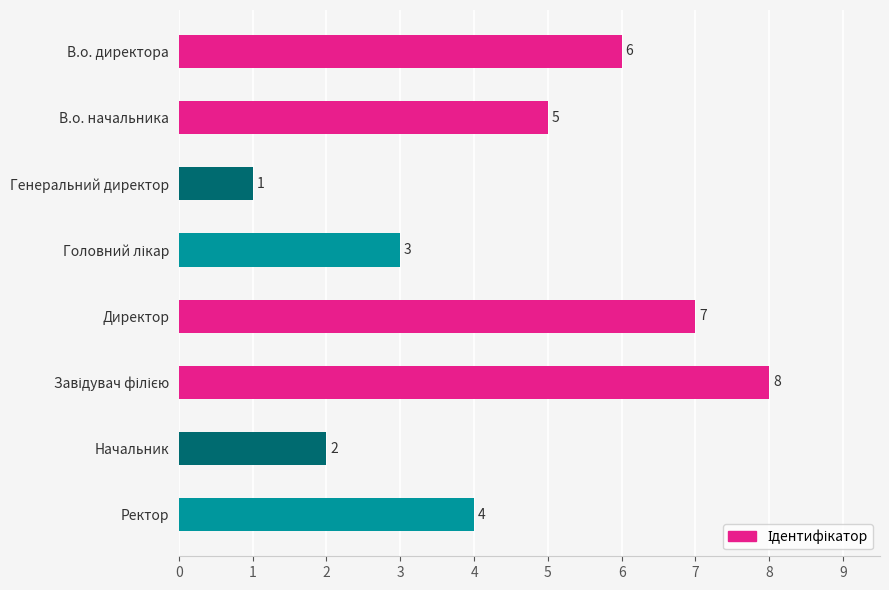

Which has a higher value, Ректор or В.о. директора?

В.о. директора